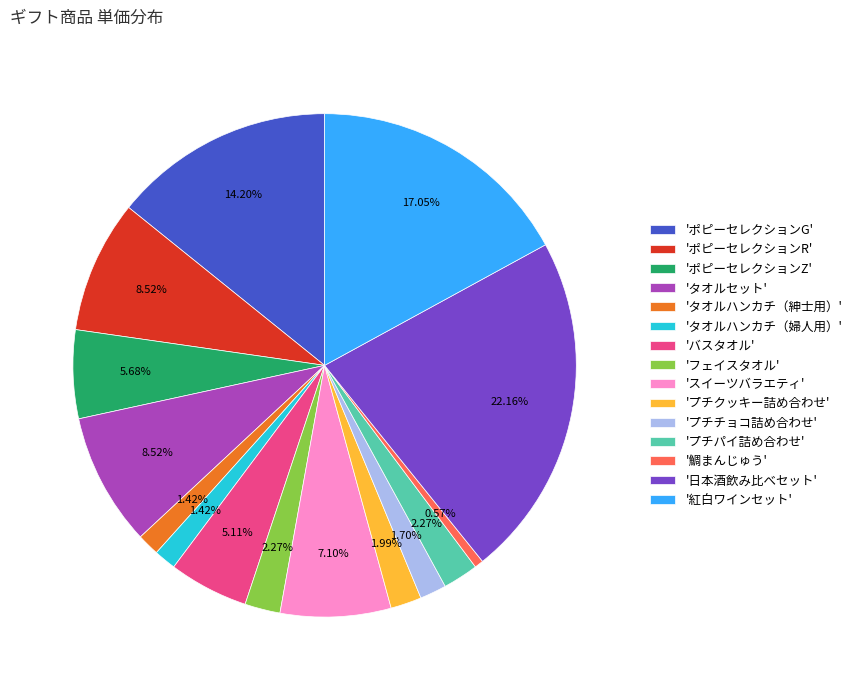

To the nearest percent, what is the average slice percentage?

7%